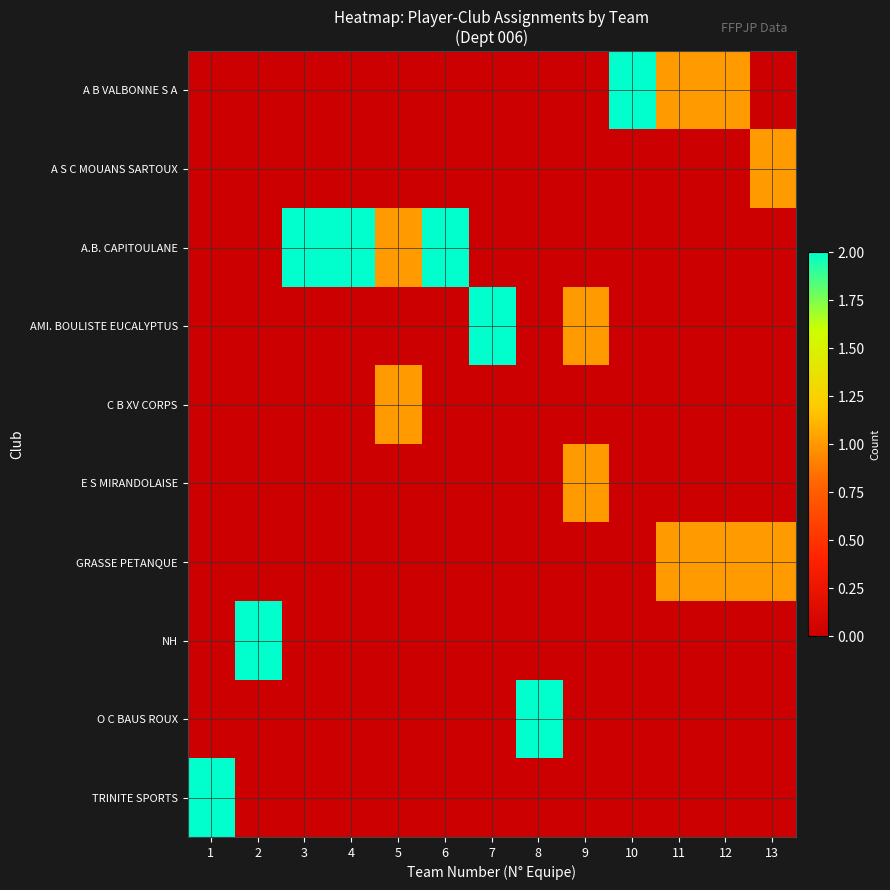

Reading right to left, extract all data points from this chart.

A B VALBONNE S A: 13=0	12=1	11=1	10=2	9=0	8=0	7=0	6=0	5=0	4=0	3=0	2=0	1=0
A S C MOUANS SARTOUX: 13=1	12=0	11=0	10=0	9=0	8=0	7=0	6=0	5=0	4=0	3=0	2=0	1=0
A.B. CAPITOULANE: 13=0	12=0	11=0	10=0	9=0	8=0	7=0	6=2	5=1	4=2	3=2	2=0	1=0
AMI. BOULISTE EUCALYPTUS: 13=0	12=0	11=0	10=0	9=1	8=0	7=2	6=0	5=0	4=0	3=0	2=0	1=0
C B XV CORPS: 13=0	12=0	11=0	10=0	9=0	8=0	7=0	6=0	5=1	4=0	3=0	2=0	1=0
E S MIRANDOLAISE: 13=0	12=0	11=0	10=0	9=1	8=0	7=0	6=0	5=0	4=0	3=0	2=0	1=0
GRASSE PETANQUE: 13=1	12=1	11=1	10=0	9=0	8=0	7=0	6=0	5=0	4=0	3=0	2=0	1=0
NH: 13=0	12=0	11=0	10=0	9=0	8=0	7=0	6=0	5=0	4=0	3=0	2=2	1=0
O C BAUS ROUX: 13=0	12=0	11=0	10=0	9=0	8=2	7=0	6=0	5=0	4=0	3=0	2=0	1=0
TRINITE SPORTS: 13=0	12=0	11=0	10=0	9=0	8=0	7=0	6=0	5=0	4=0	3=0	2=0	1=2